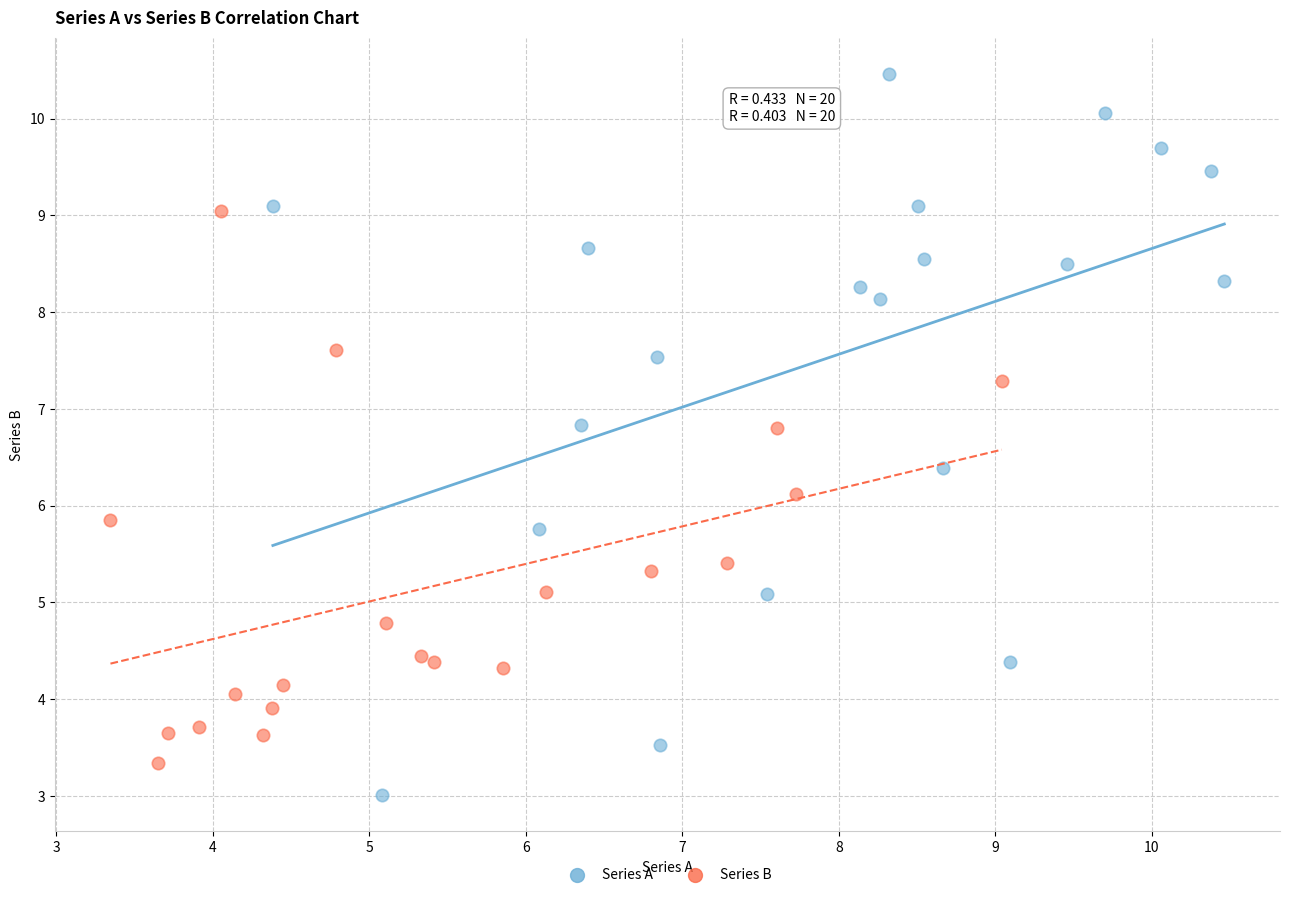

Which series reaches the maximum Y coordinate?

Series A